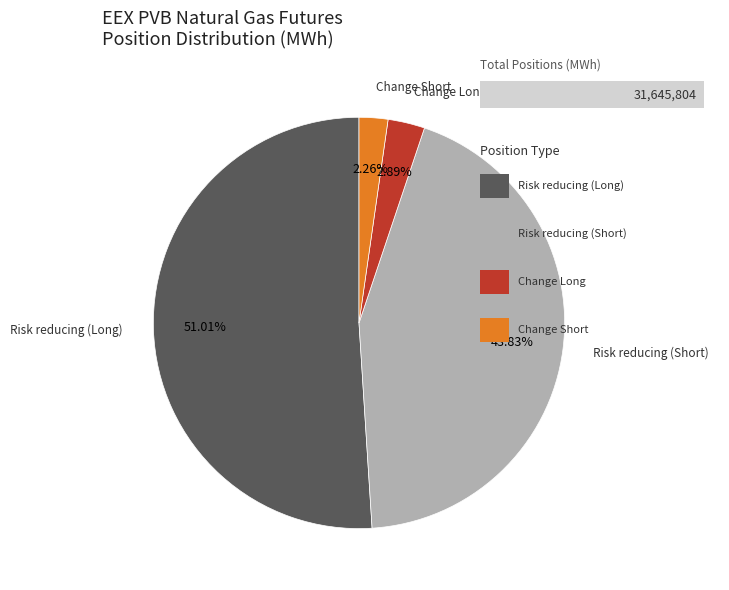

Is there a majority slice in this chart?

Yes